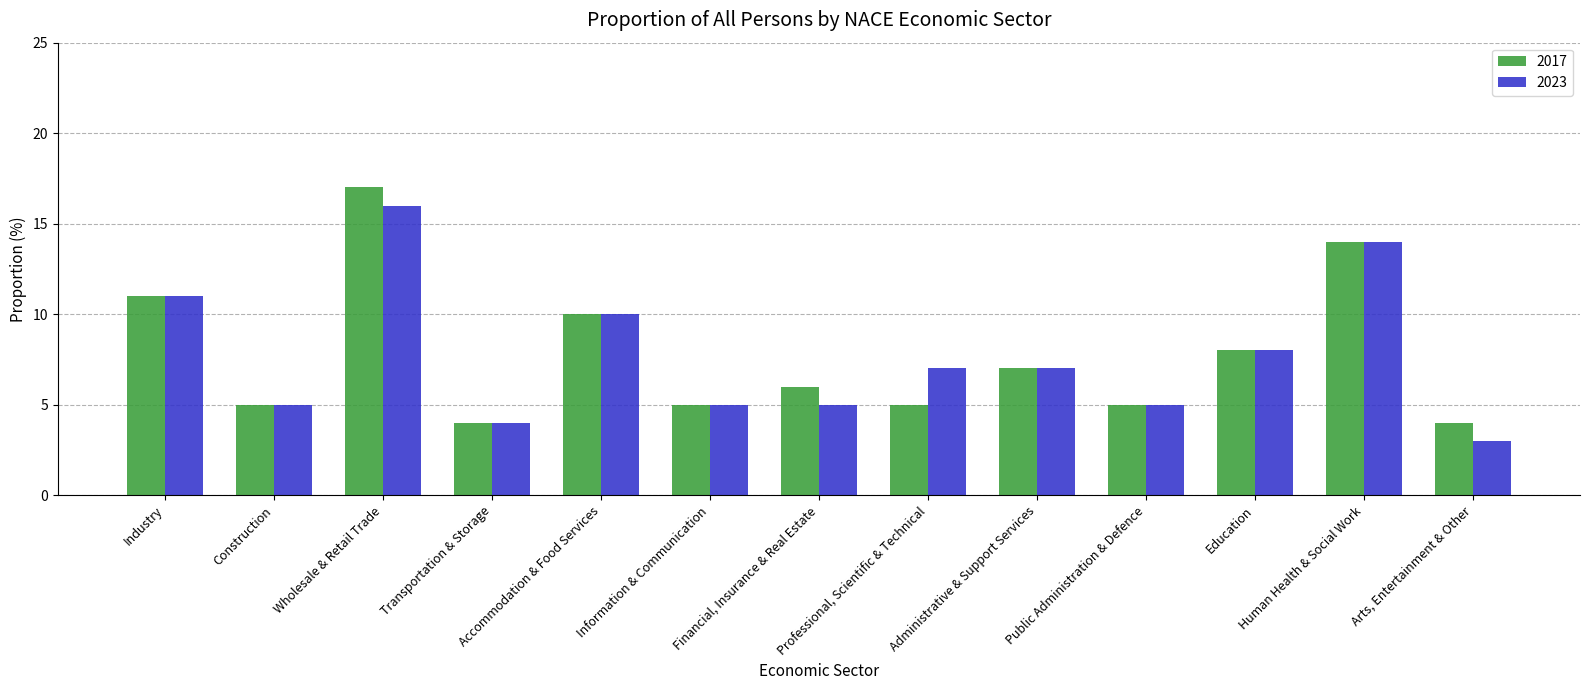

Reading left to right, what are all the values shown in this chart?

2017: 11	5	17	4	10	5	6	5	7	5	8	14	4
2023: 11	5	16	4	10	5	5	7	7	5	8	14	3